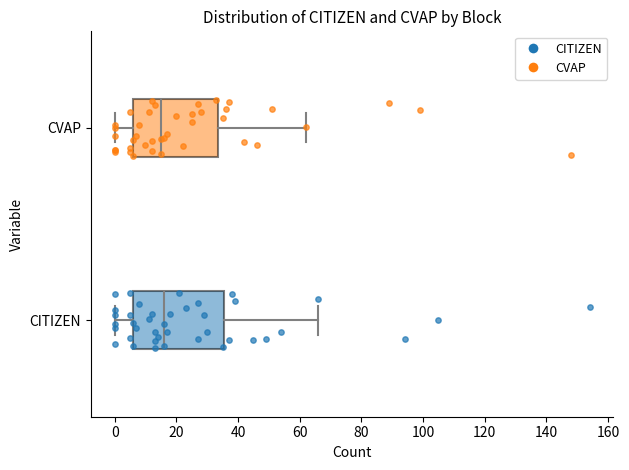

Reading bottom to top, transcribe this box plot: for each box, give where its median line is, the range the box spans, and where its two whiskers end, as read against the x-axis. The values are not printed on the chart, so give them approximately, as read against the axis.

CITIZEN: median 16, box 6 to 36, whiskers 0 to 66
CVAP: median 16, box 6 to 34, whiskers 0 to 62